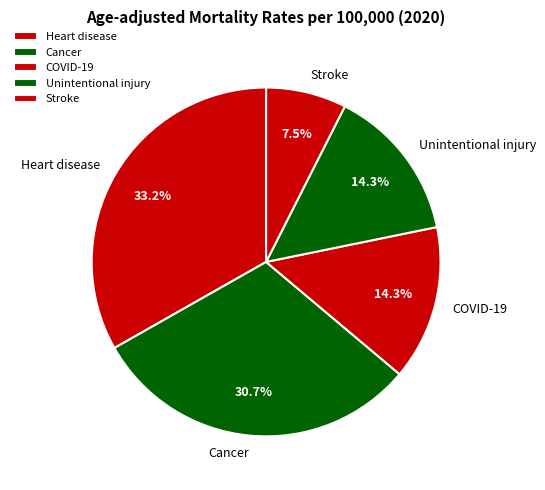

To the nearest percent, what percentage of the pie is Heart disease?

33%